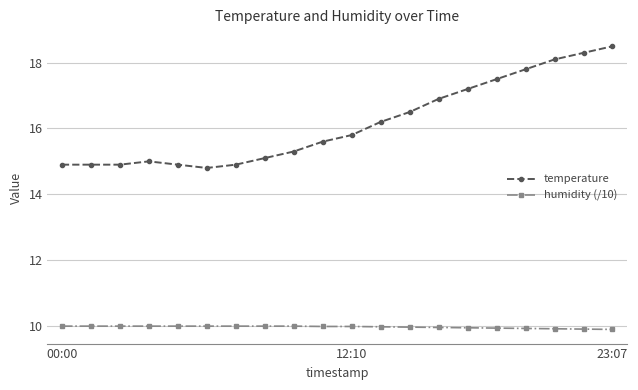

Which series has the largest total across all categories?

temperature